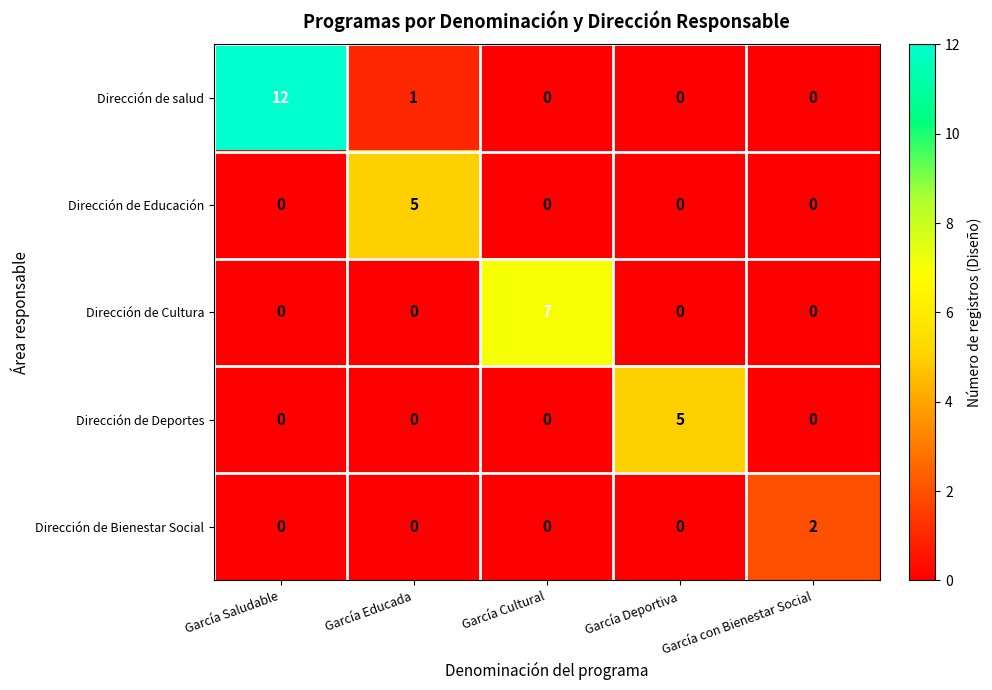

What is the difference between the maximum and minimum values in the Dirección de Deportes series?

5